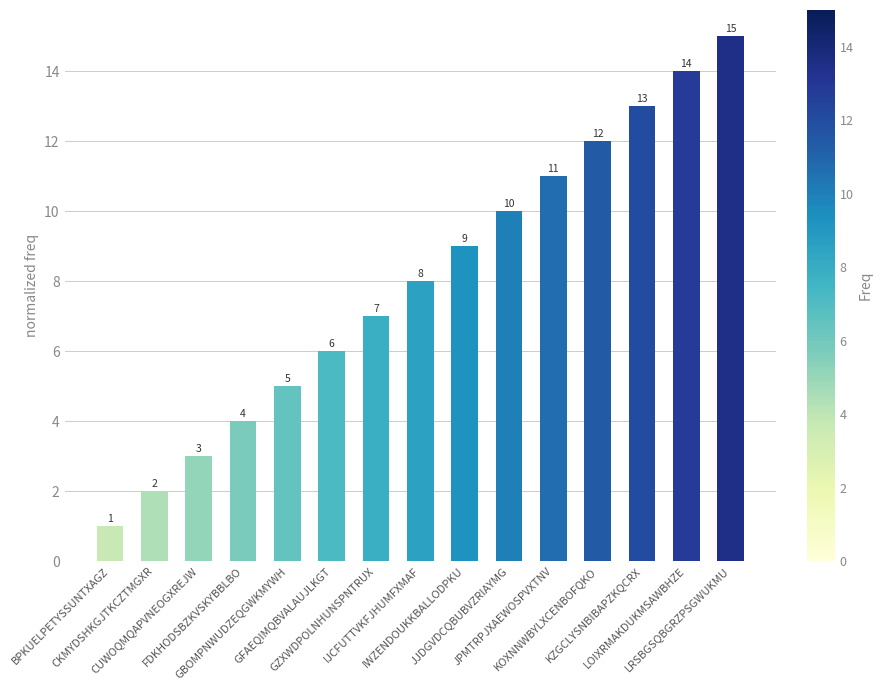

The value at IJCFUTTVKFJHUMFXMAF is 8. True or false?

True